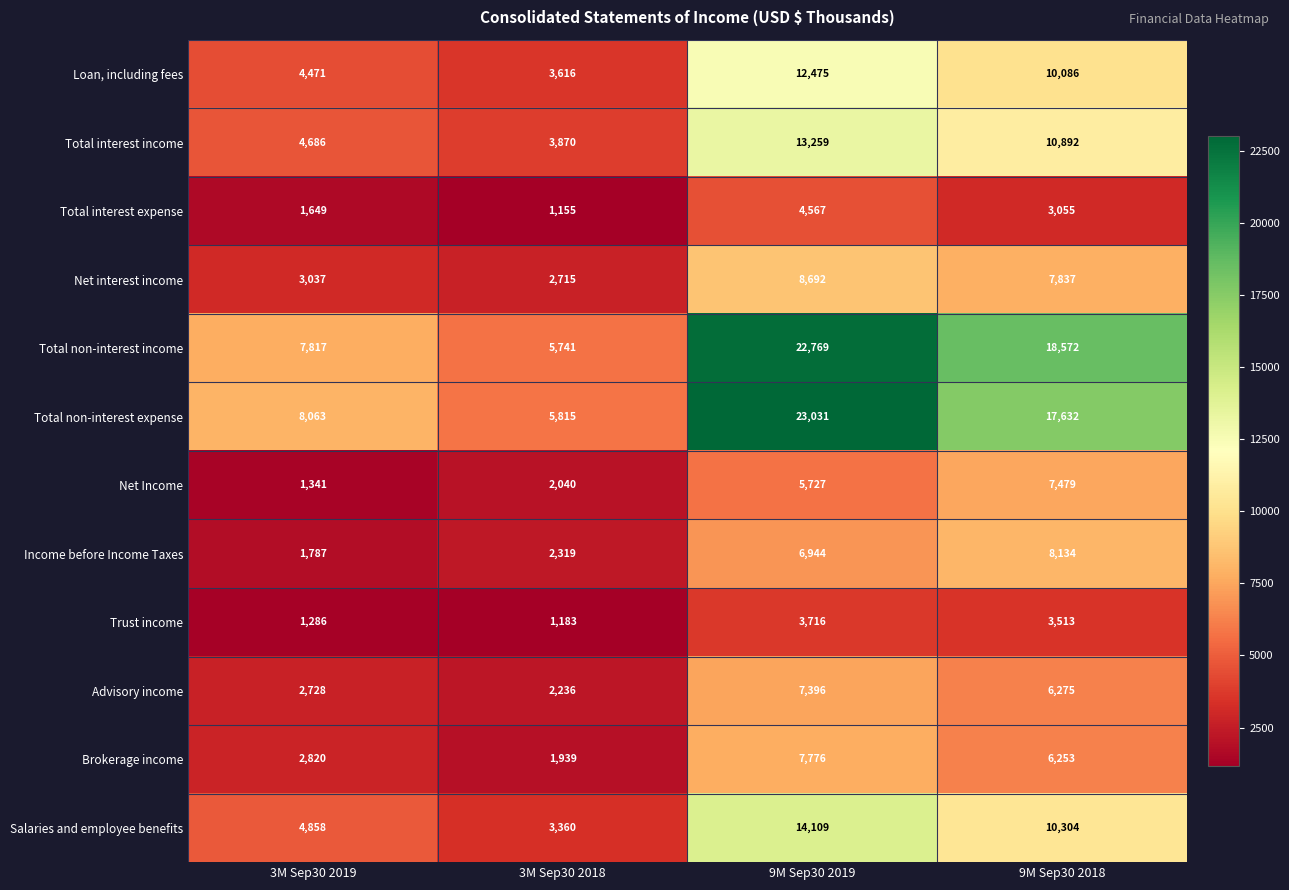

How many Net Income values are between 2040 and 7479?

3